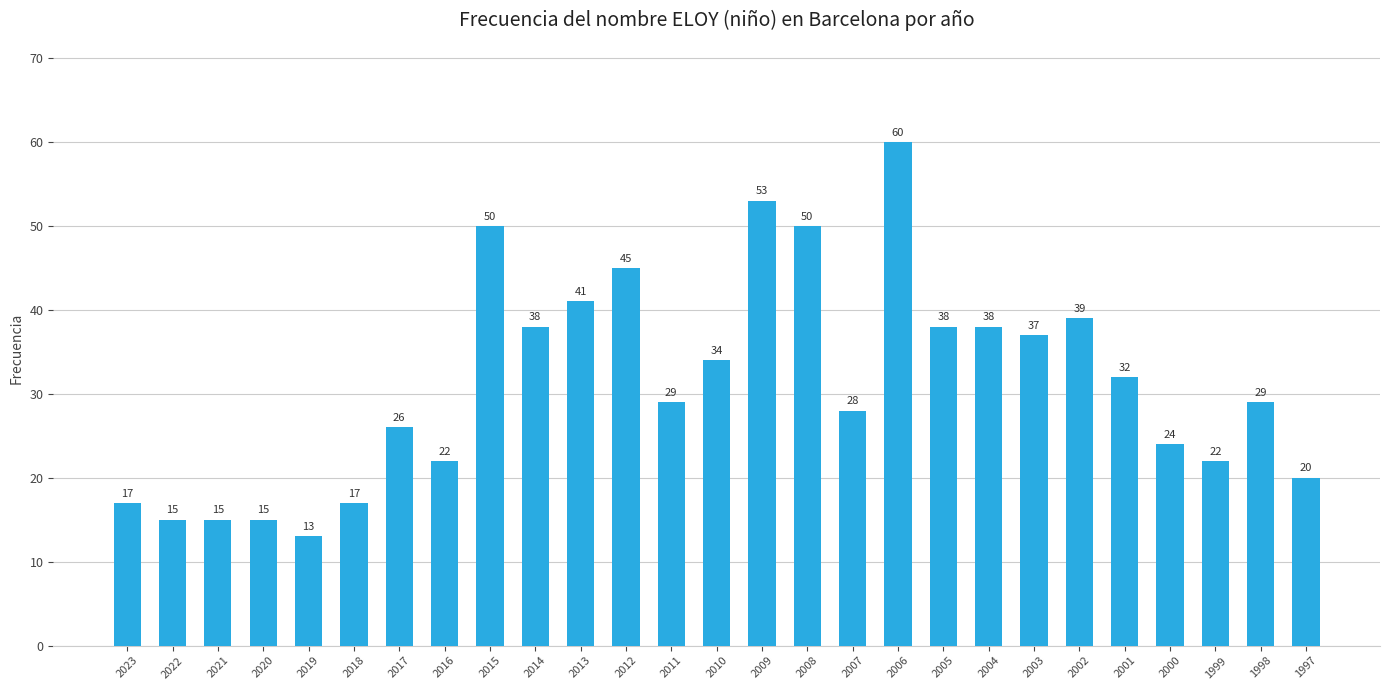

What is the difference between the values at 2010 and 2018?

17